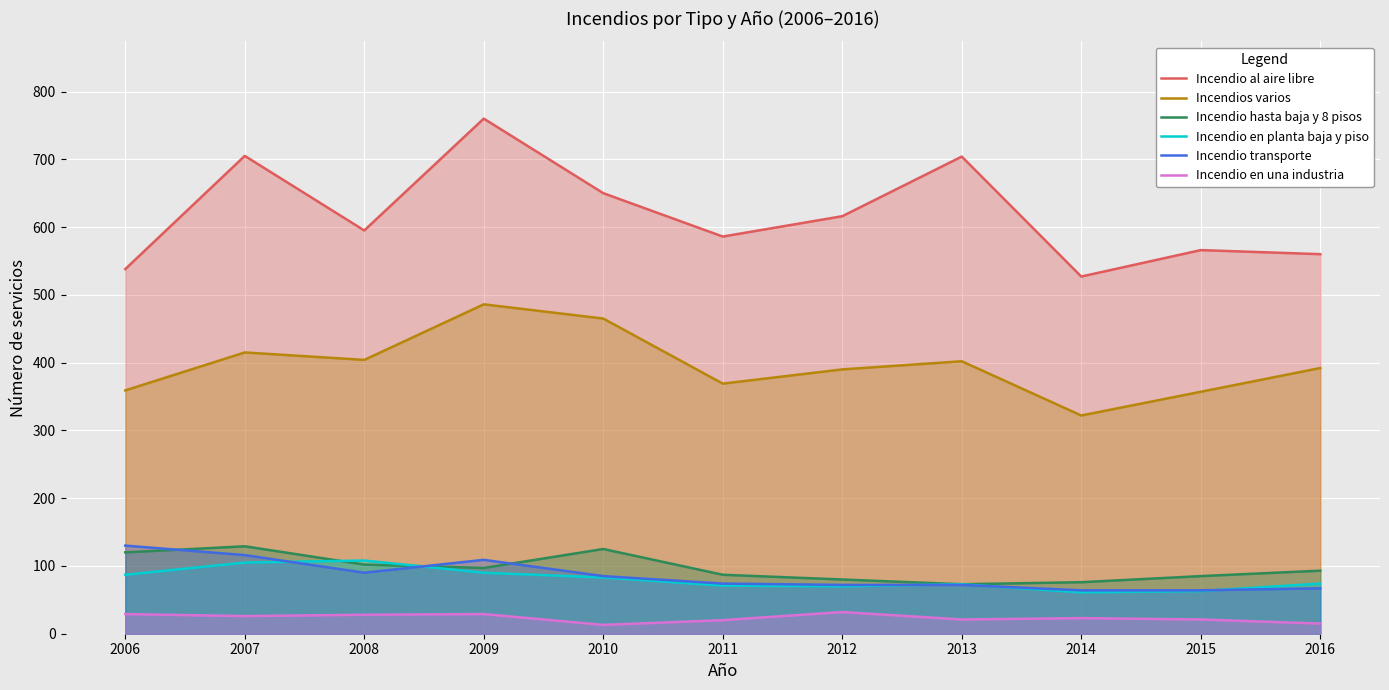

At which category is the sum across all series the highest?

2009